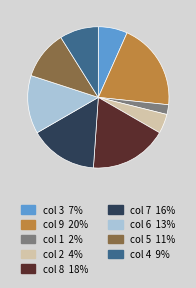

Is there any slice that represents more than half of the pie?

No